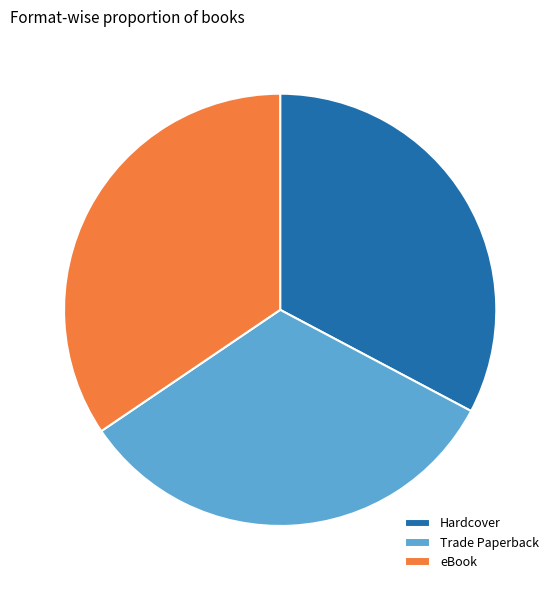

Is it true that Trade Paperback is 26% of the pie?

False